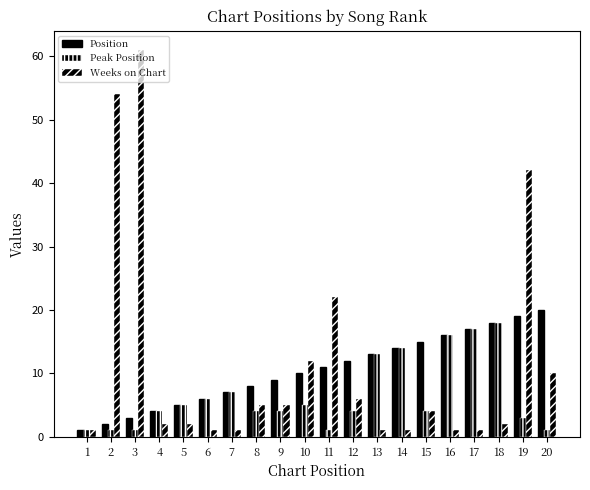

What is the spread (max minus min) of values at 18?

16